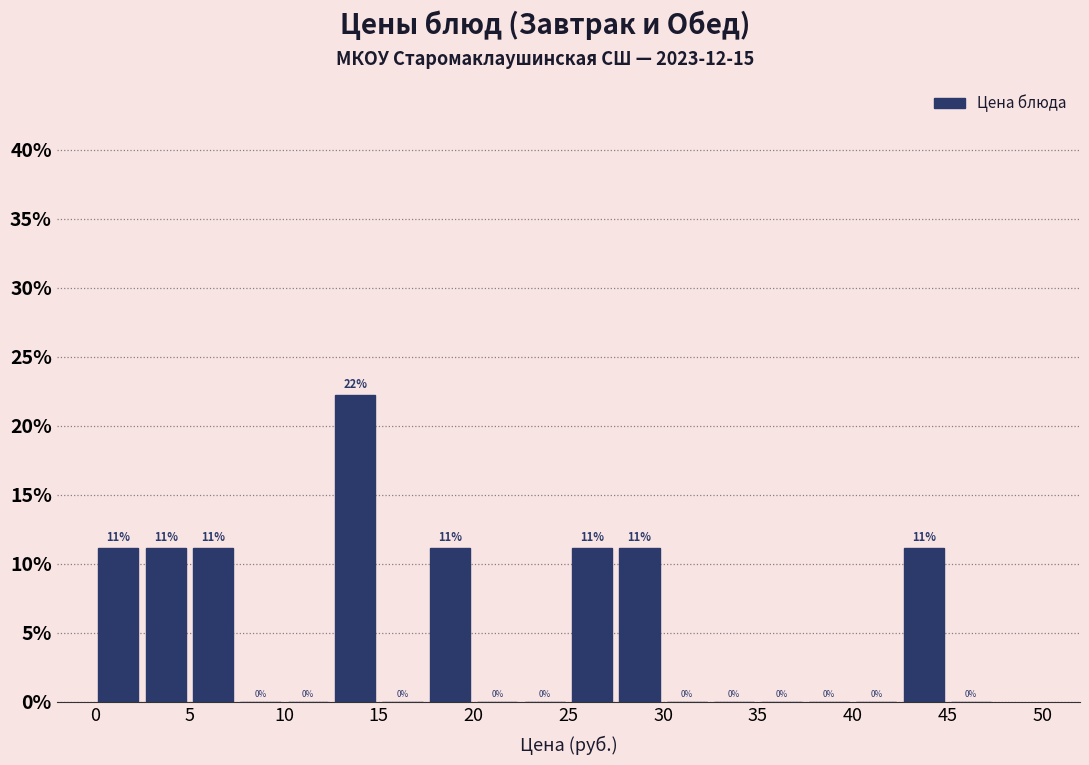

Over which range of the x-axis is the bar tallest?

12.5 to 15.0